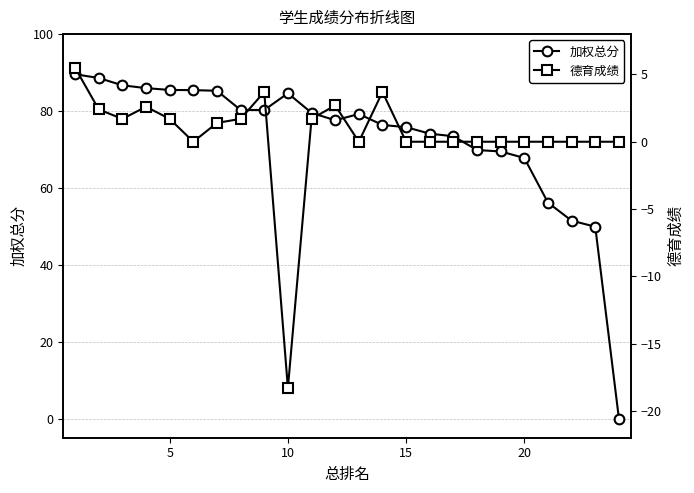

True or false: 德育成绩 and 加权总分 cross at least once.

False